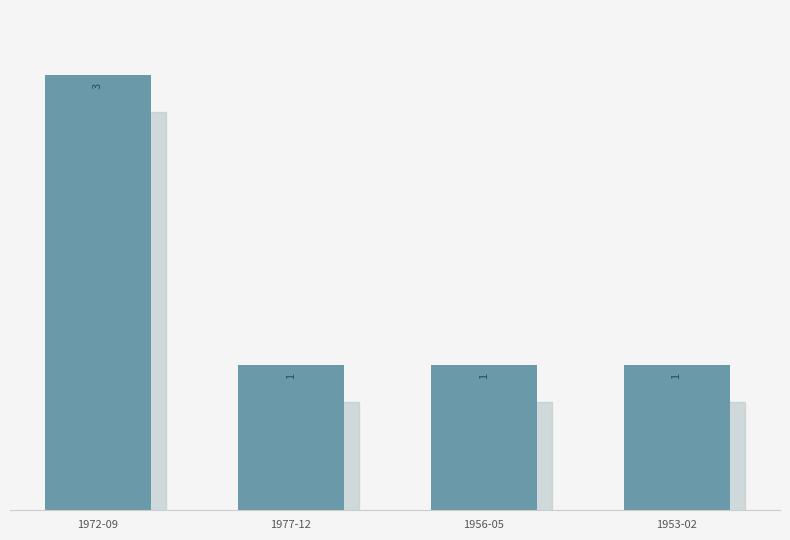

The value at 1977-12 is 1. True or false?

True